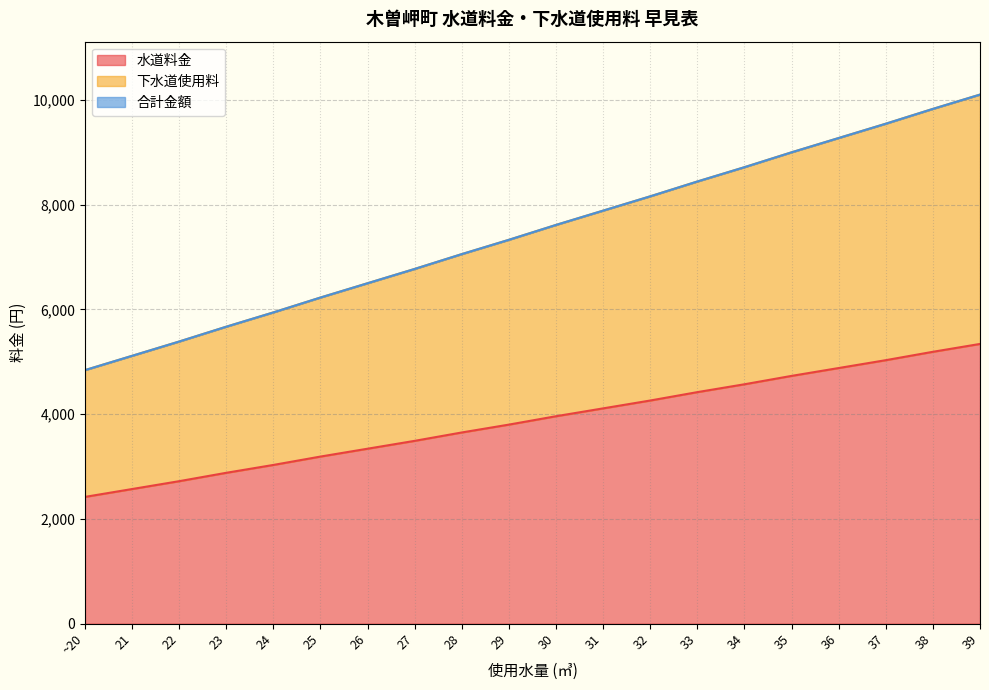

Where does the 水道料金 series first go above 3960?

31